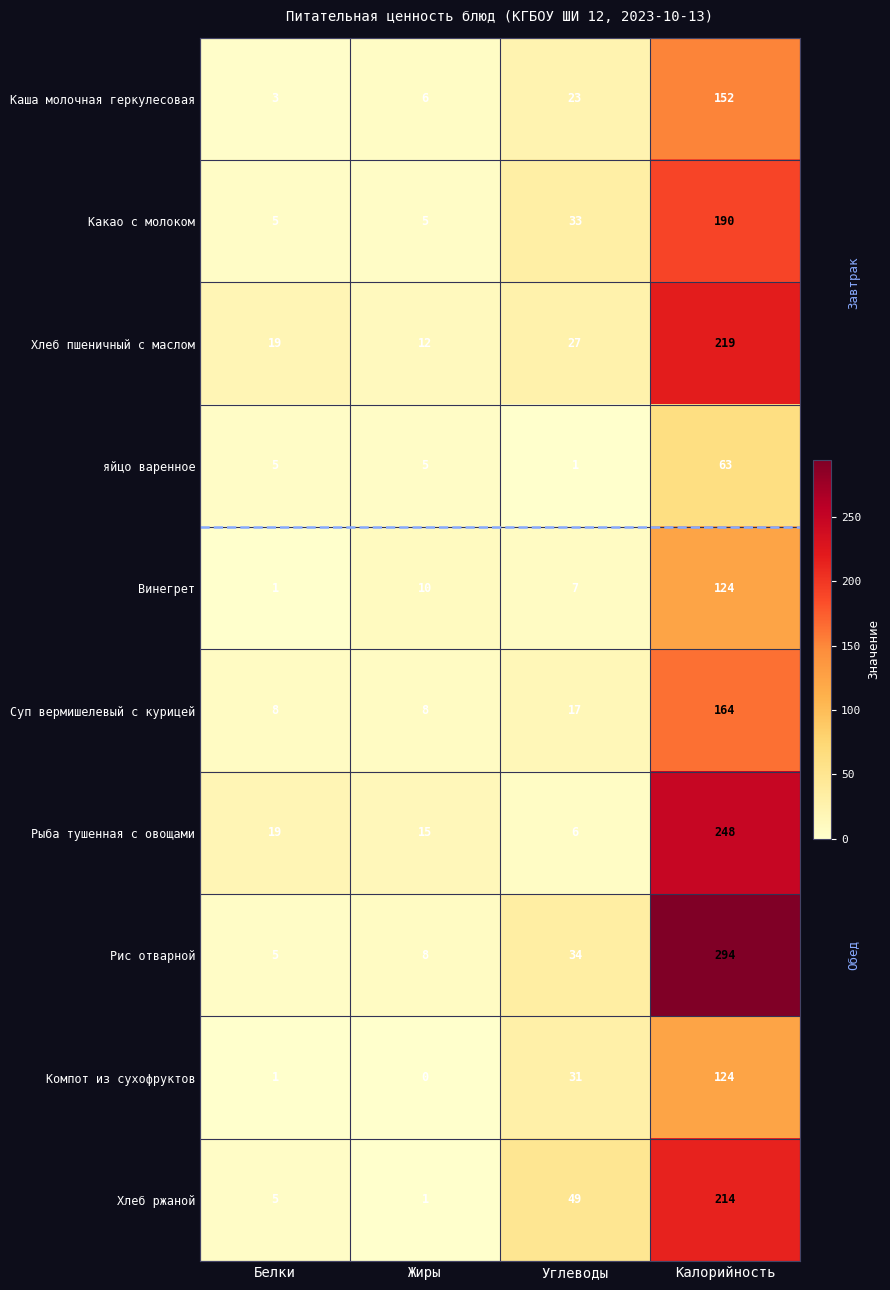

Which series has the largest total across all categories?

Рис отварной